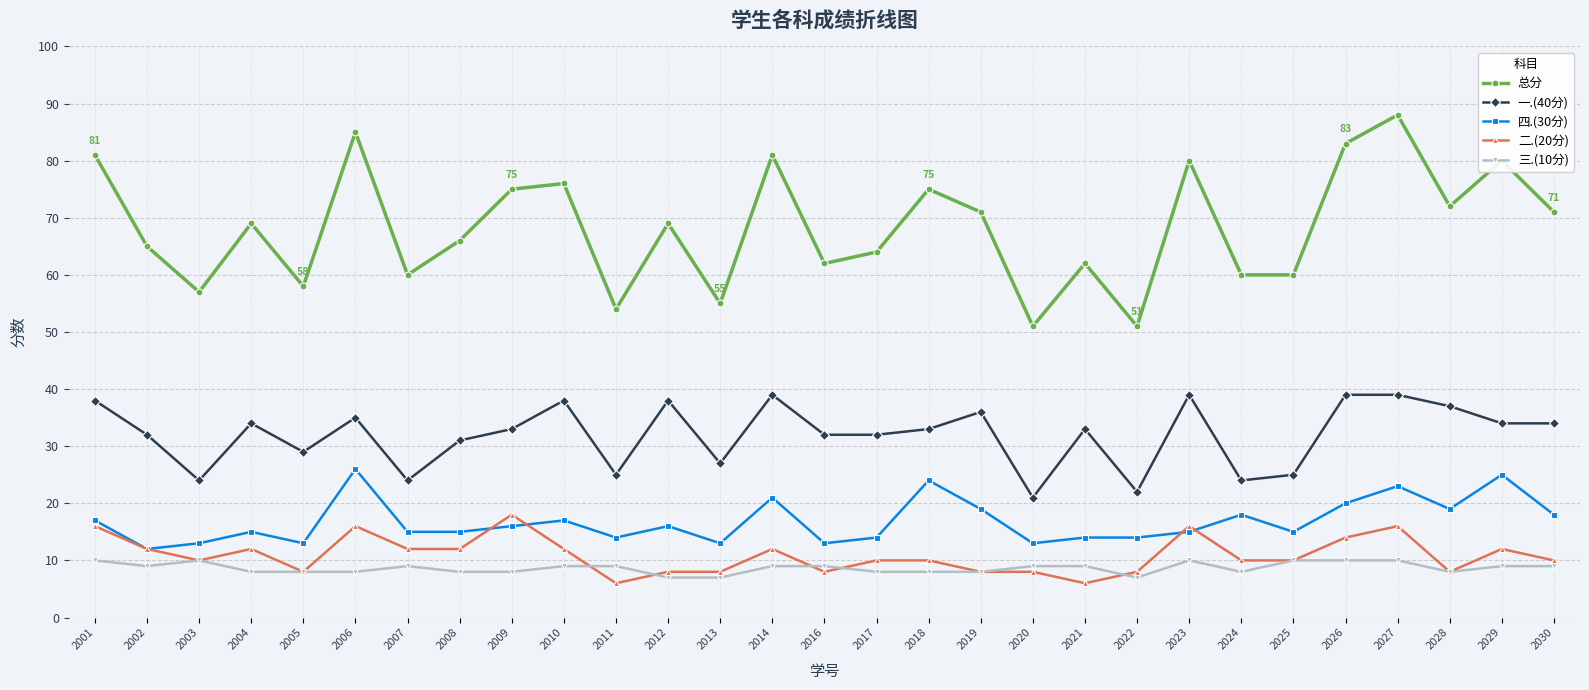

What is the difference between the highest and lowest values at 2009?

67